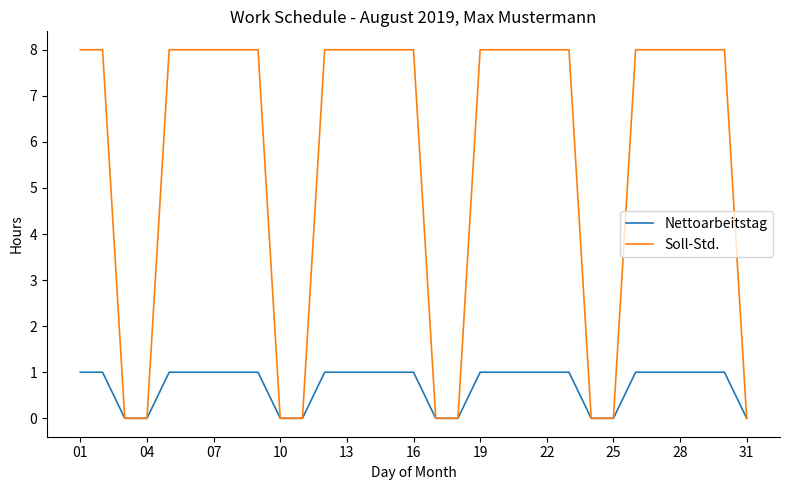

What is the sum of all Soll-Std. values?

176